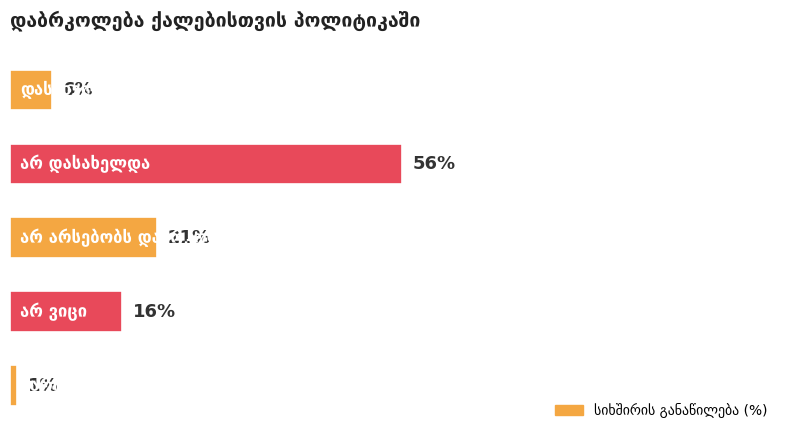

How many bars are there in total?

5